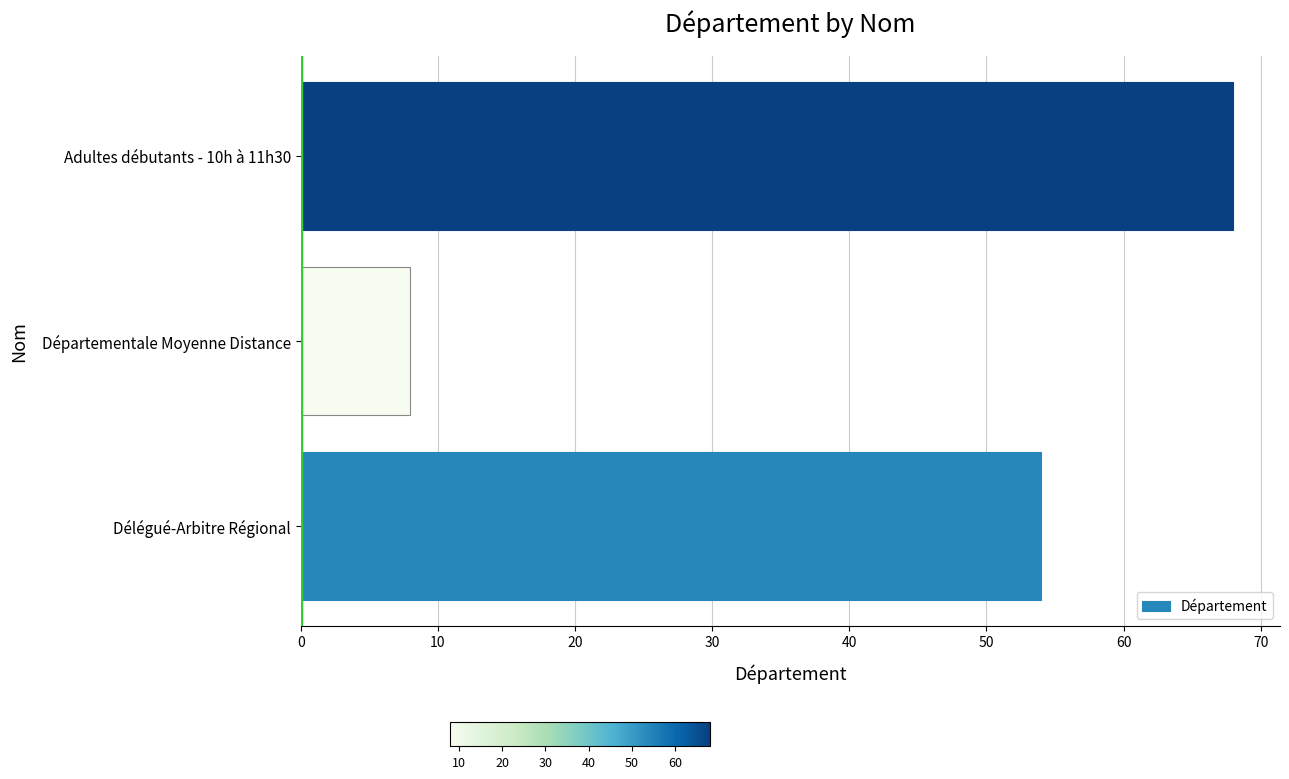

What is the difference between the second highest and minimum values?

46